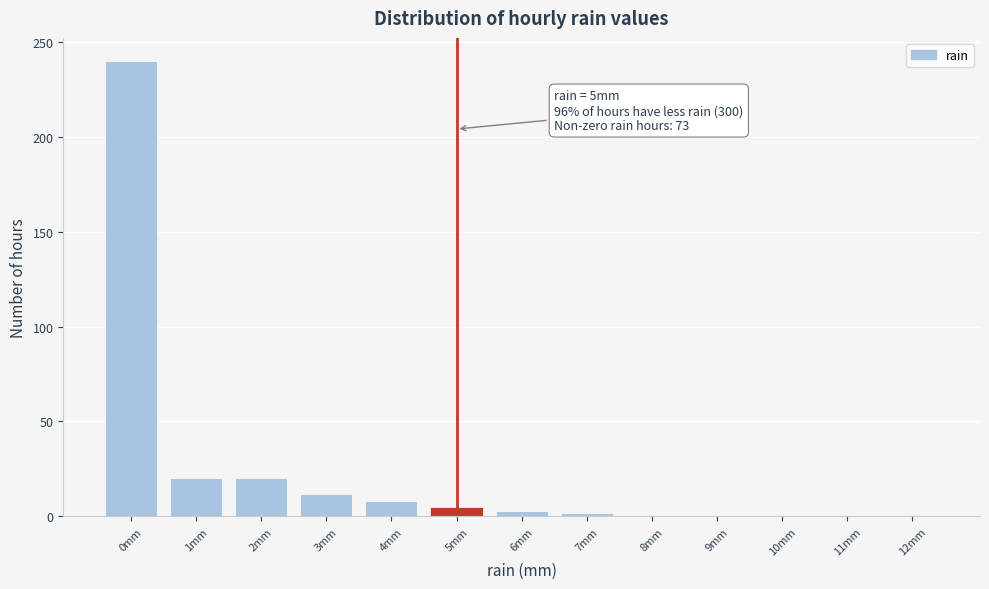

Over which range of the x-axis is the bar tallest?

-0.5 to 0.5